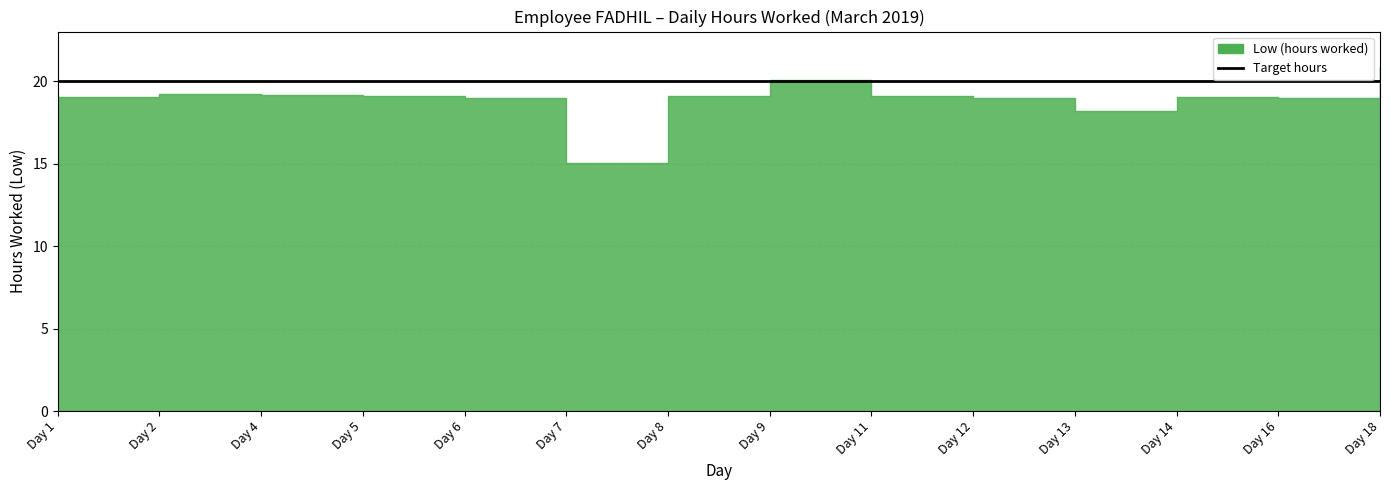

What is the value of the 11th point from the left?

18.2